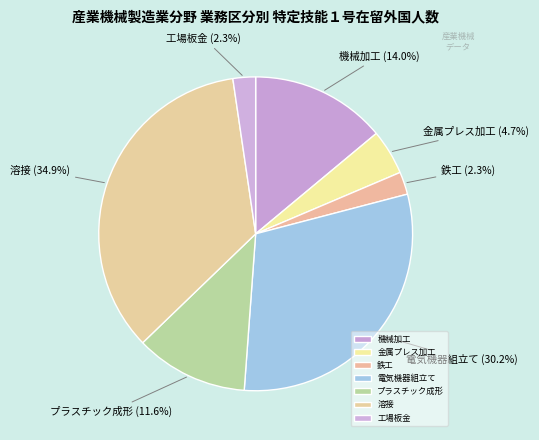

What is the largest slice in the pie chart?

溶接